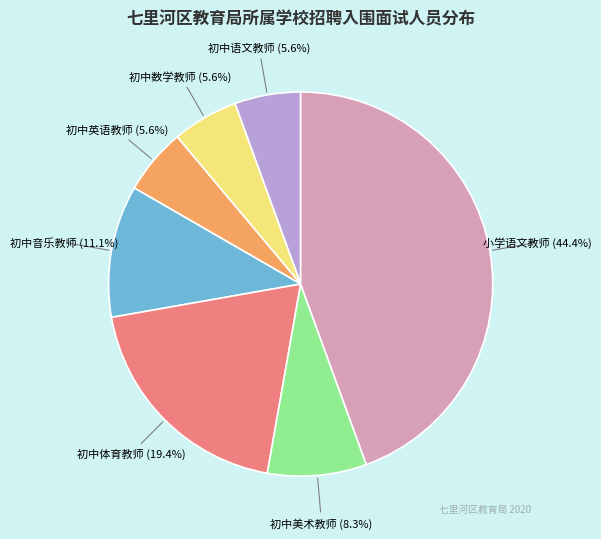

To the nearest percent, what portion does 初中体育教师 represent?

19%